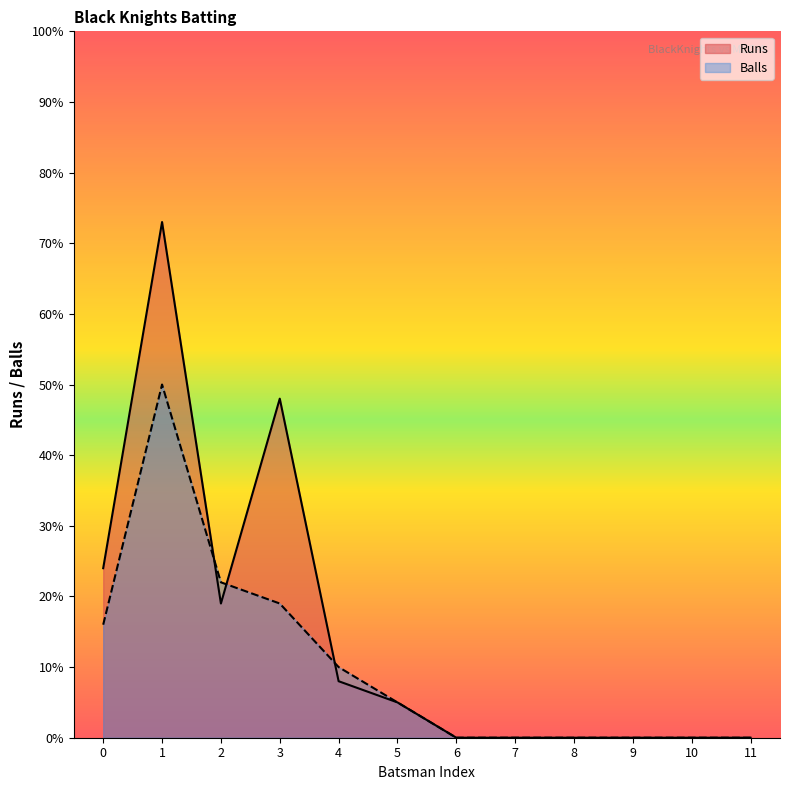

How many categories are shown in the chart?

12